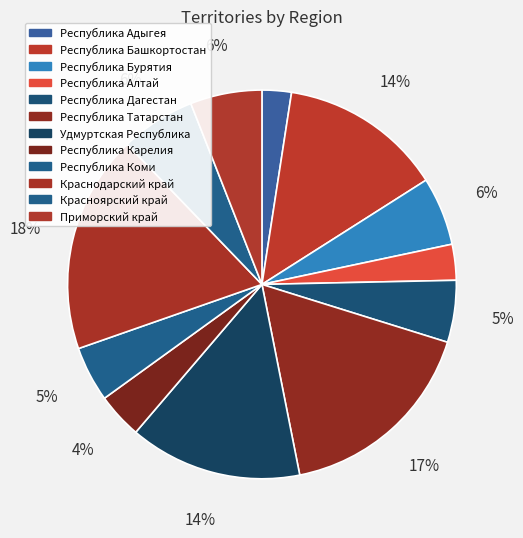

Which category has the smallest portion of the pie?

Республика Адыгея